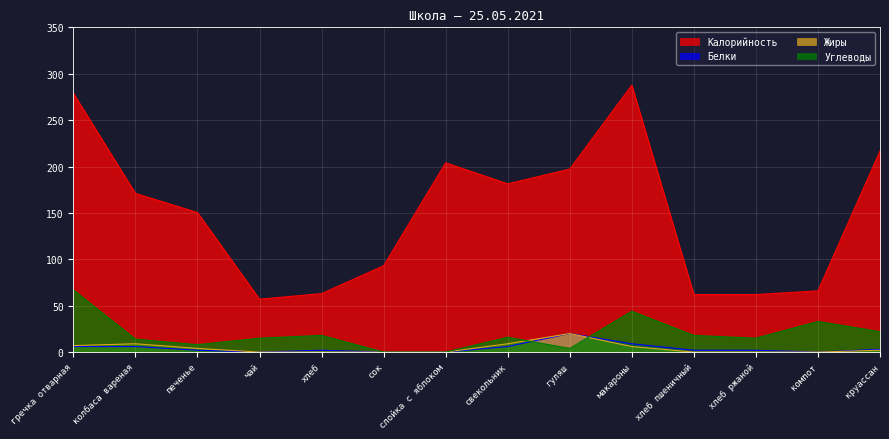

How many values in the Углеводы series are below 16?

7